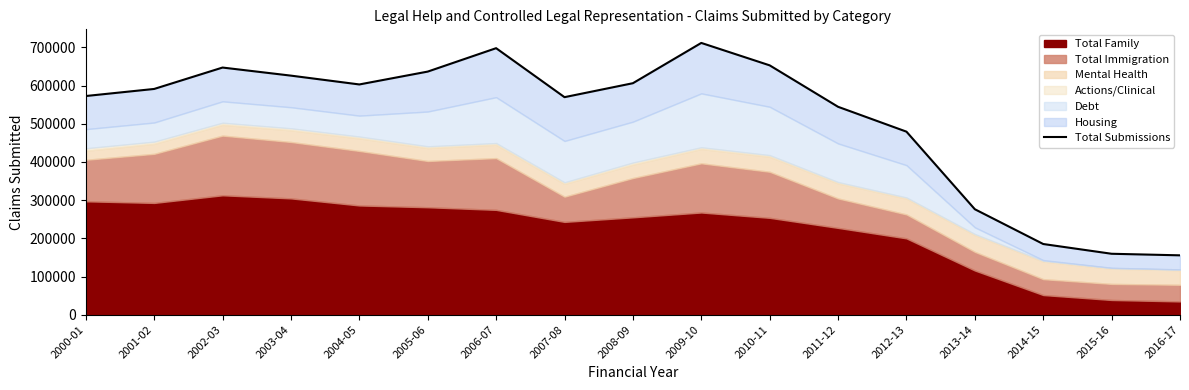

How many interior local peaks (higher than both neighbors) does the data have?

3